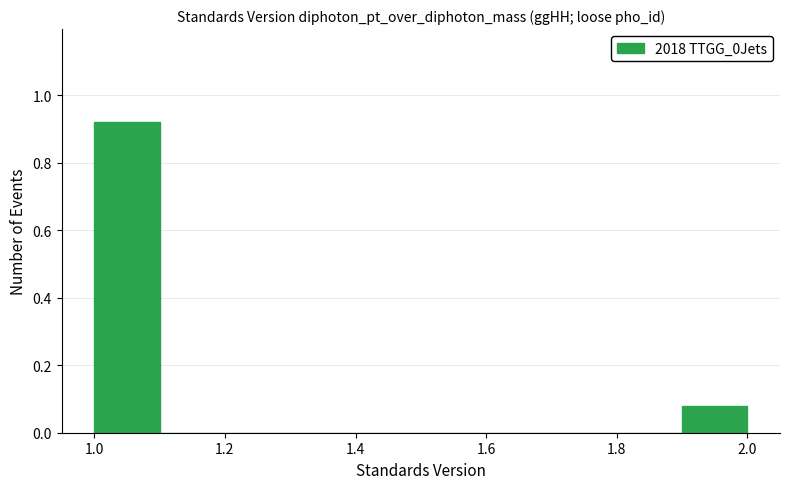

Over which range of the x-axis is the bar tallest?

1.0 to 1.1